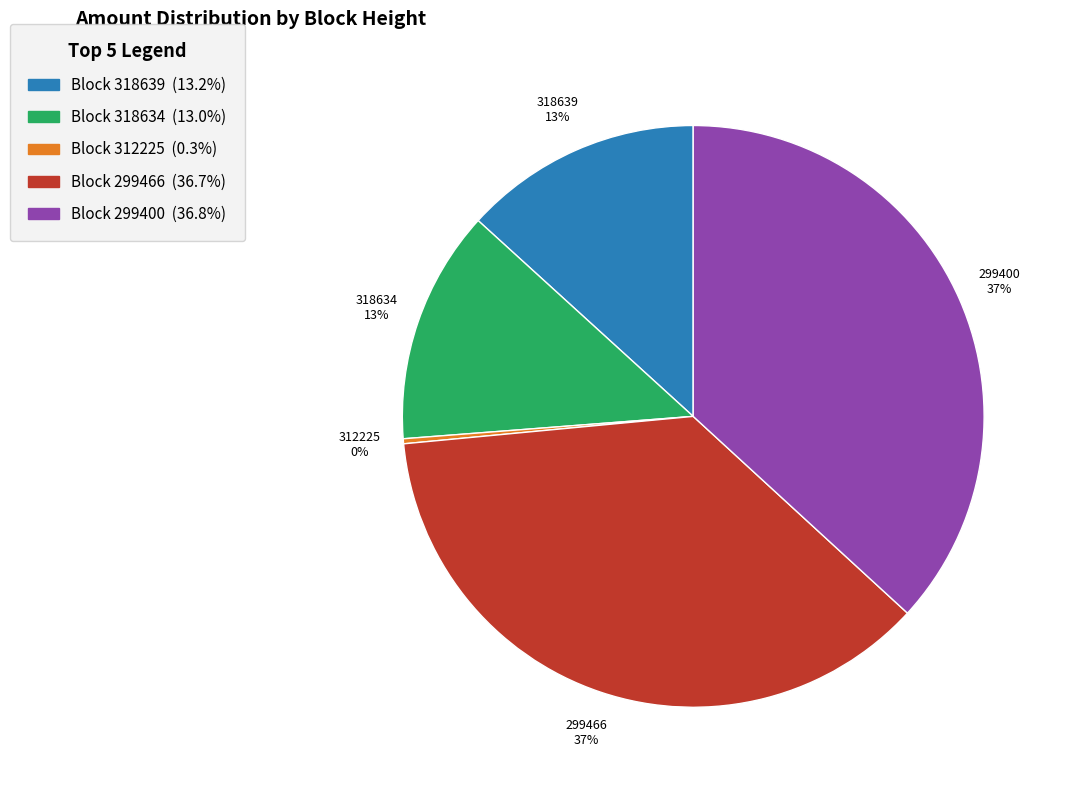

Is there any slice that represents more than half of the pie?

No